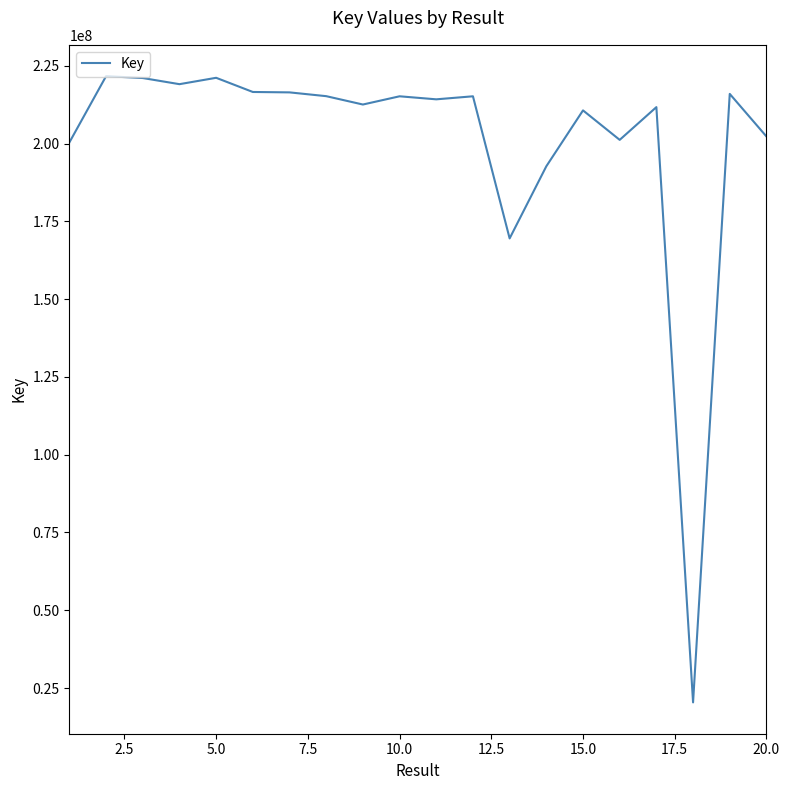

Does the chart have visible grid lines?

No